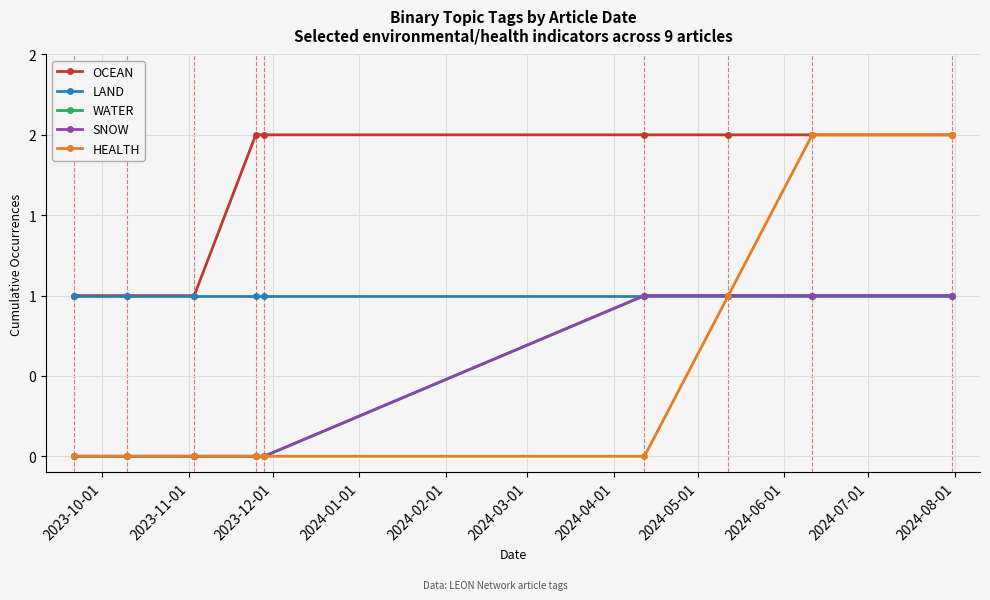

Is this an area chart (filled region under the line)?

No